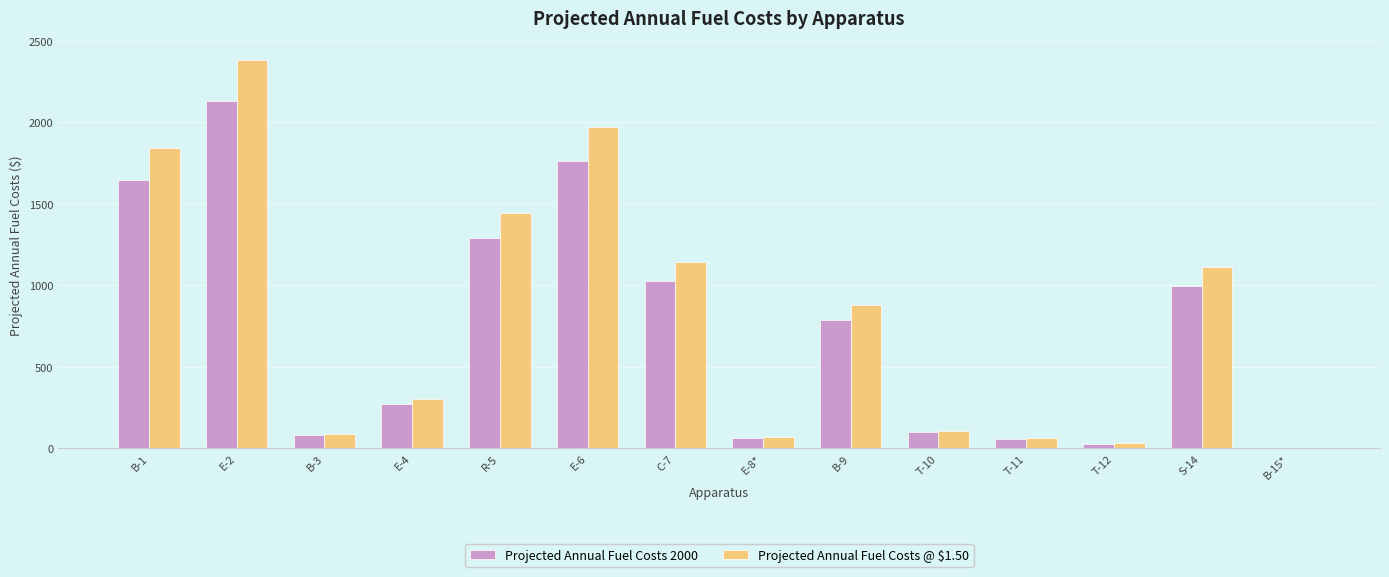

What is the sum of all Projected Annual Fuel Costs 2000 values?

10211.2